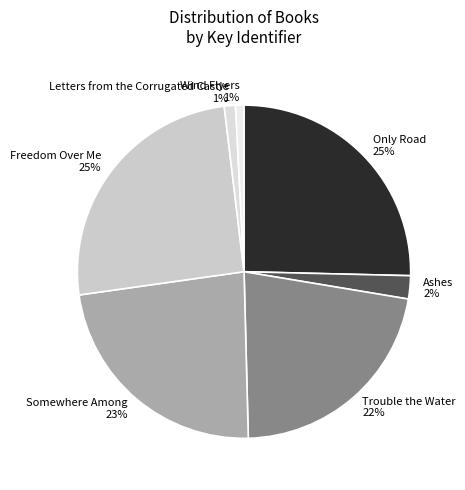

Do Trouble the Water 22% and Ashes 2% together represent more than half of the pie?

No